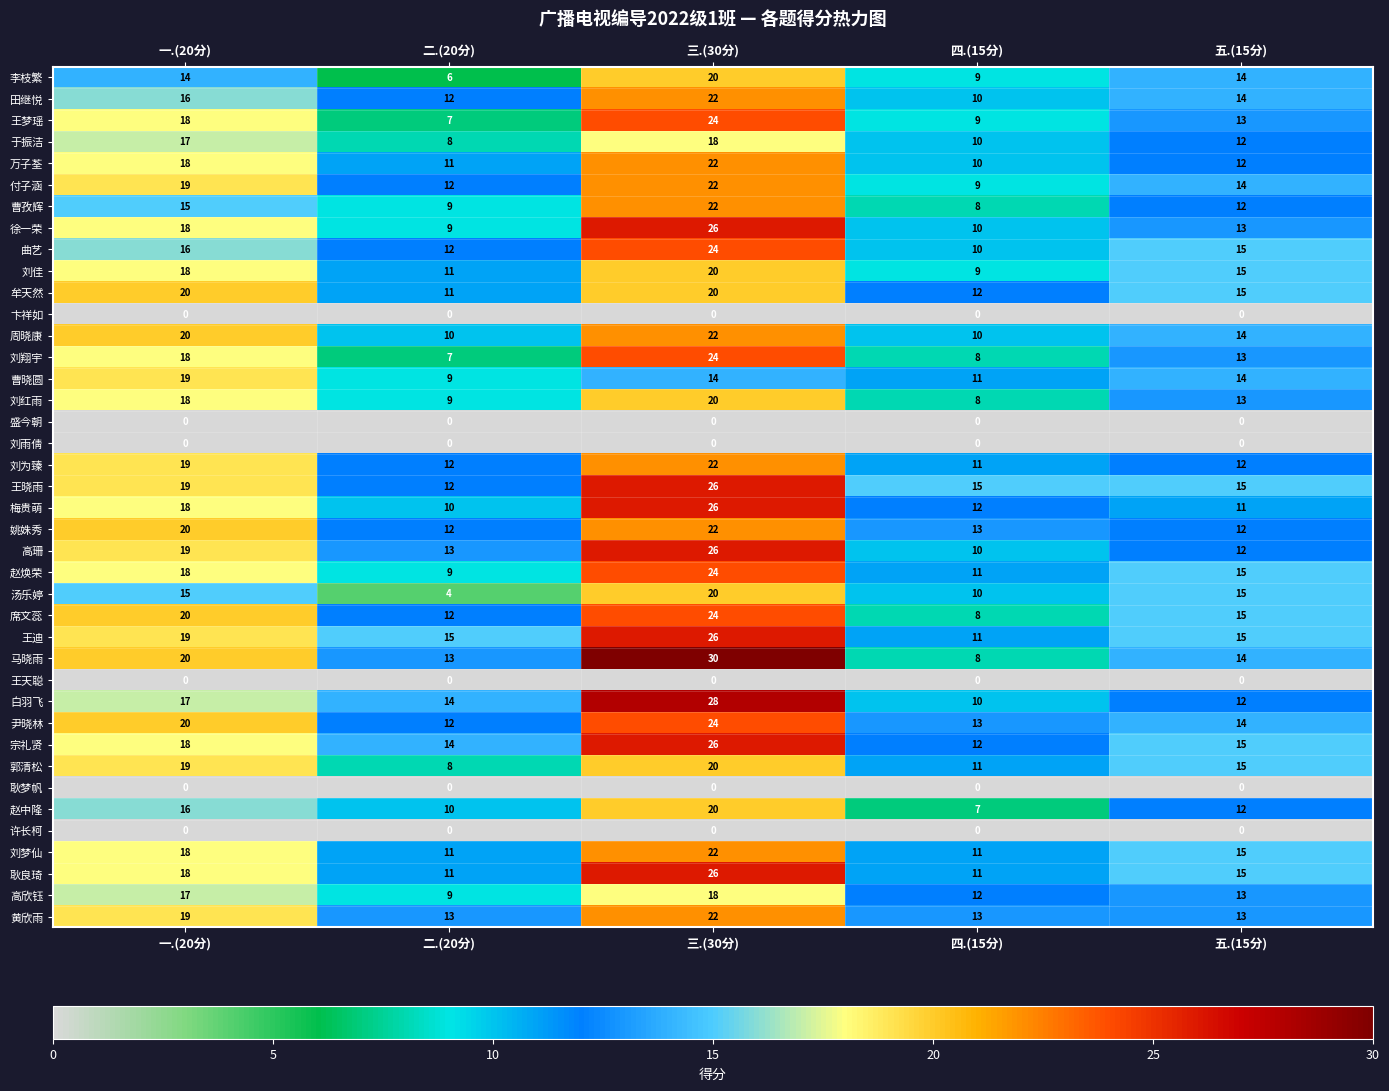

True or false: 牟天然 has a value of 6 at 五.(15分).

False